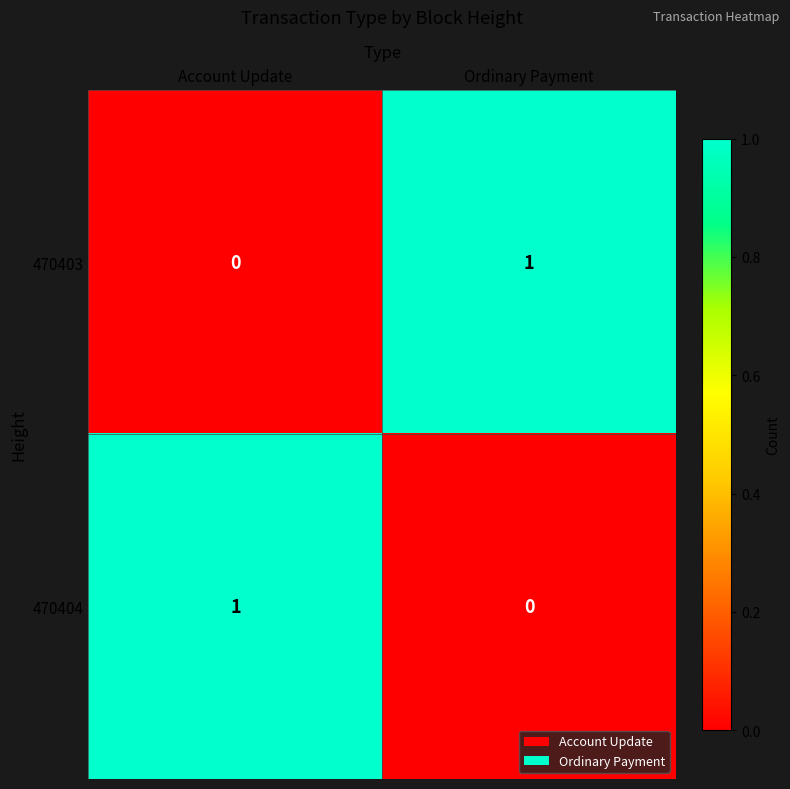

Reading left to right, extract all data points from this chart.

470403: Account Update=0	Ordinary Payment=1
470404: Account Update=1	Ordinary Payment=0